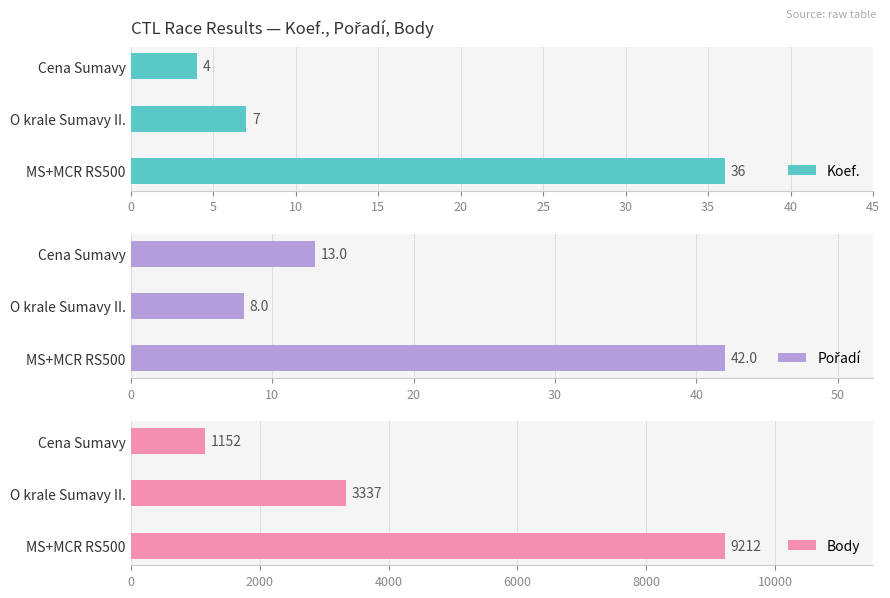

How many series are shown in this chart?

3